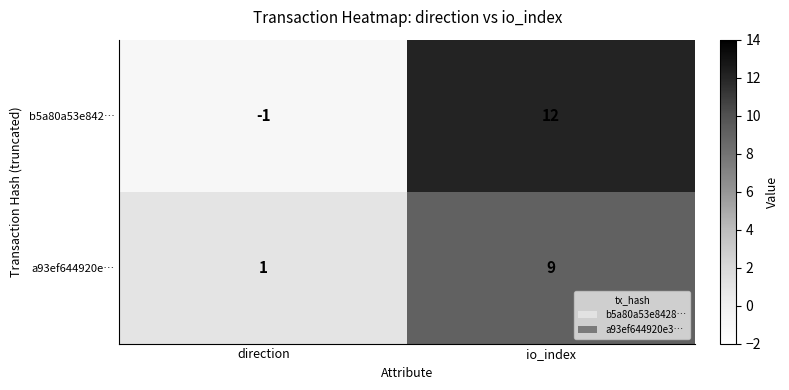

At io_index, list the series in order from largest to smallest.

b5a80a53e842…, a93ef644920e…